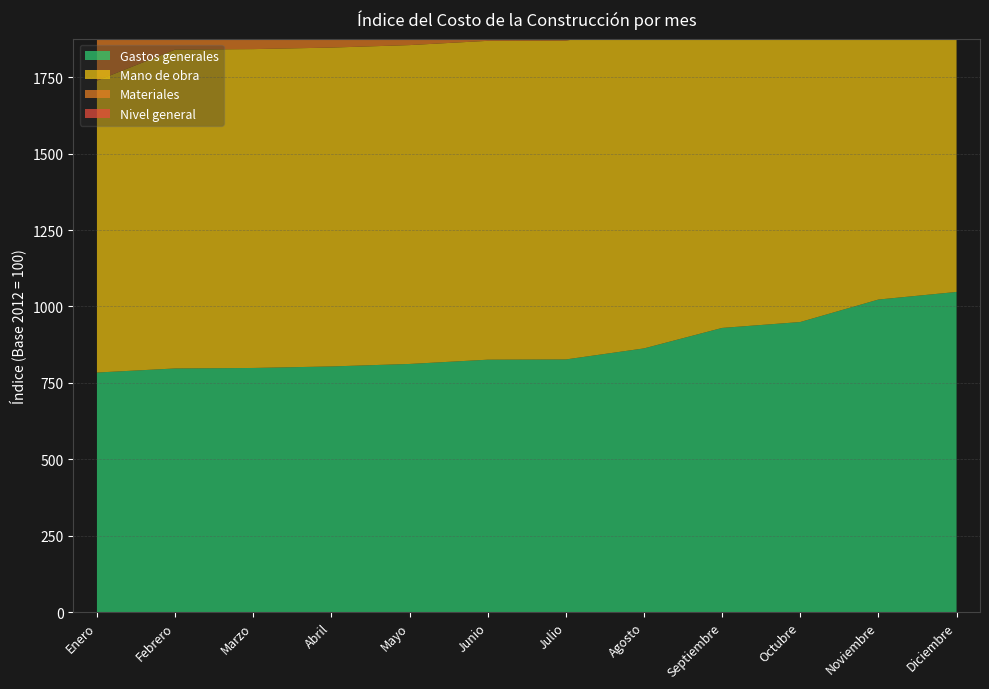

Reading left to right, list all the values displayed in this chart.

Nivel general: 978.1	1025.8	1033.1	1046.2	1066.8	1087.9	1106.2	1141.9	1177.8	1227.2	1335.4	1383.1
Materiales: 1032.1	1049.0	1063.8	1090.2	1131.5	1172.8	1210.6	1278.5	1341.4	1440.5	1580.7	1675.3
Mano de obra: 955.3	1043.6	1043.6	1043.6	1043.6	1043.6	1043.6	1043.6	1043.6	1043.6	1122.9	1122.9
Gastos generales: 783.8	797.1	798.8	803.7	811.9	825.8	826.6	862.8	929.8	949.1	1022.7	1047.6